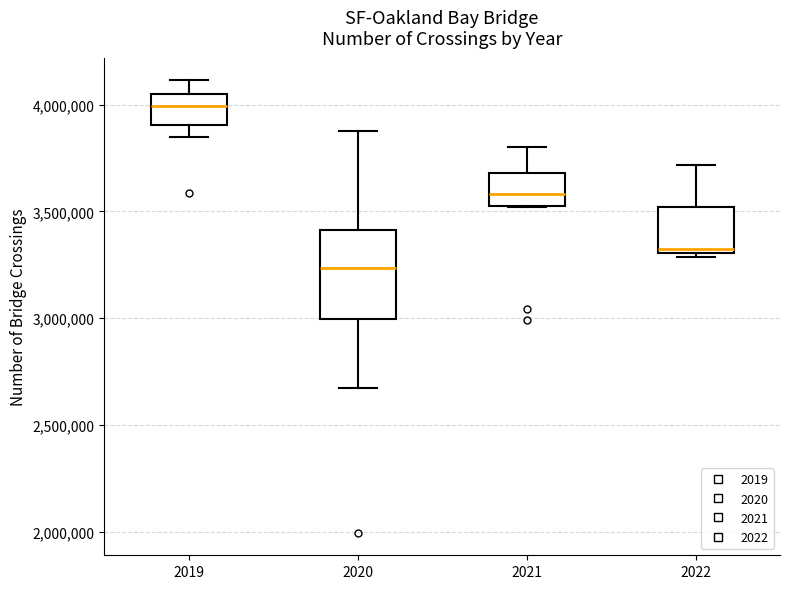

Reading left to right, read every box against the y-axis: the position of its median line, the range the box covers, and the ends of its whiskers. The values are not printed on the chart, so give them approximately, as read against the axis.

2019: median 4000000, box 3900000 to 4050000, whiskers 3850000 to 4100000
2020: median 3250000, box 3000000 to 3400000, whiskers 2650000 to 3900000
2021: median 3600000, box 3550000 to 3700000, whiskers 3500000 to 3800000
2022: median 3350000, box 3300000 to 3500000, whiskers 3300000 (just below the box's lower edge) to 3700000